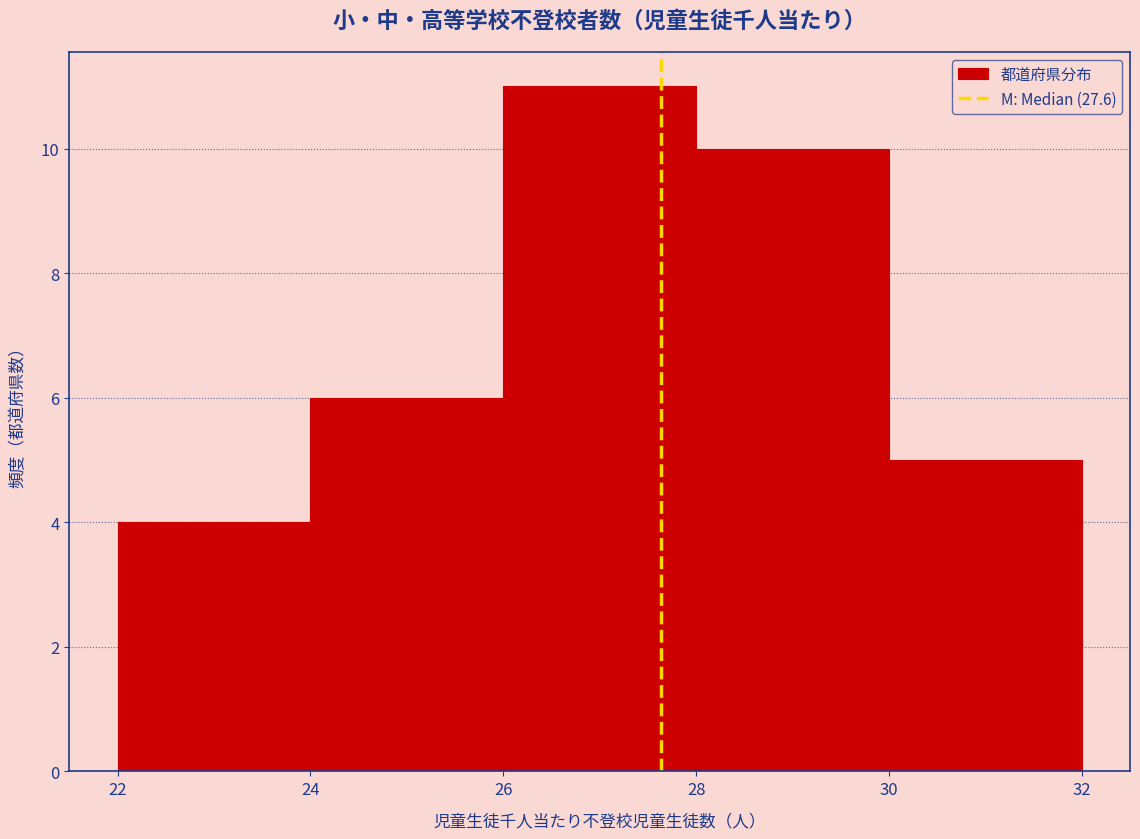

Reading left to right, list every bar in this chart as the range it spans on the x-axis followed by its height. The values are not printed on the chart, so give them approximately, as read against the axis.

22 to 24: 4
24 to 26: 6
26 to 28: 11
28 to 30: 10
30 to 32: 5